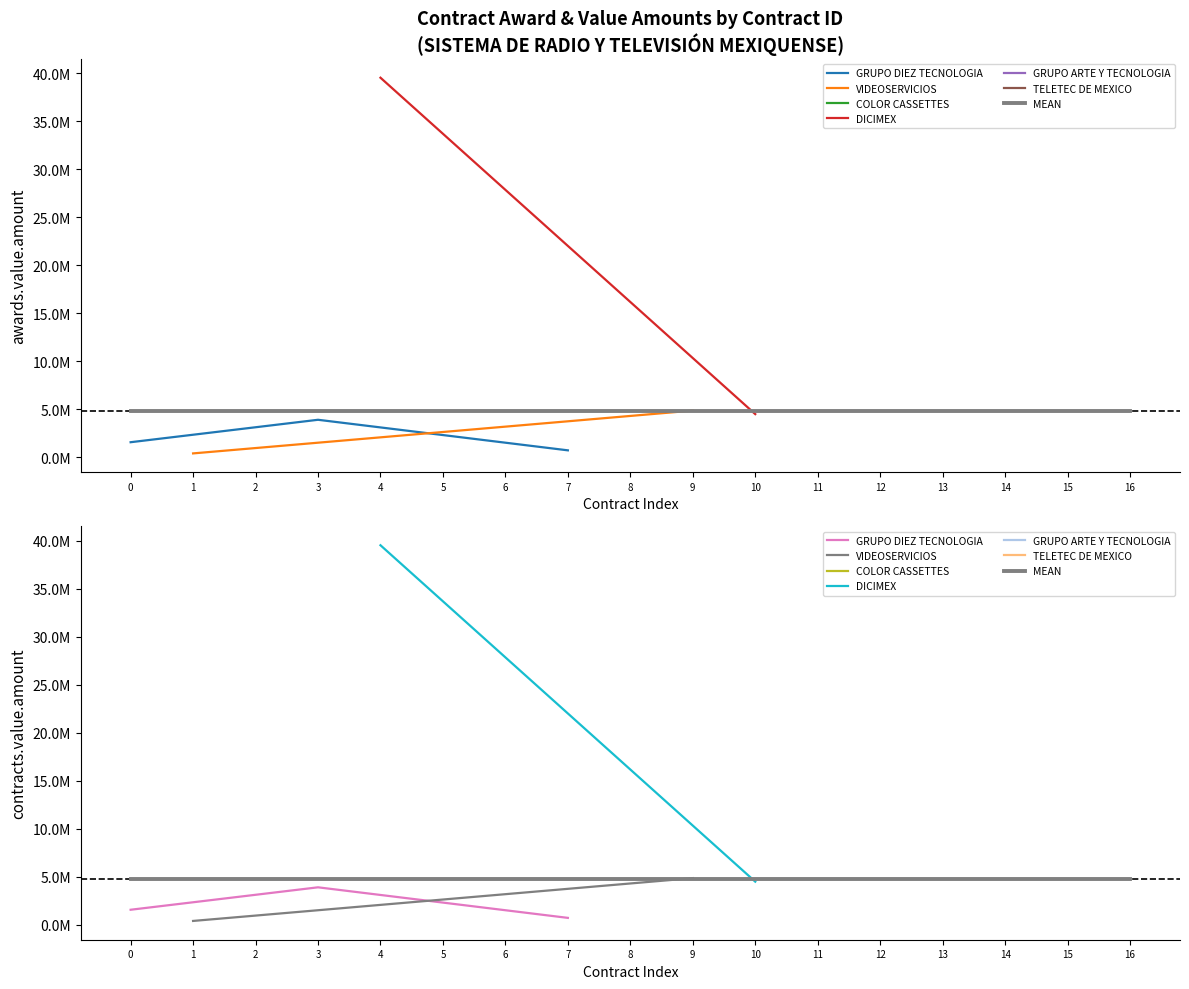

True or false: contracts.value.amount and awards.value.amount intersect in this chart.

False